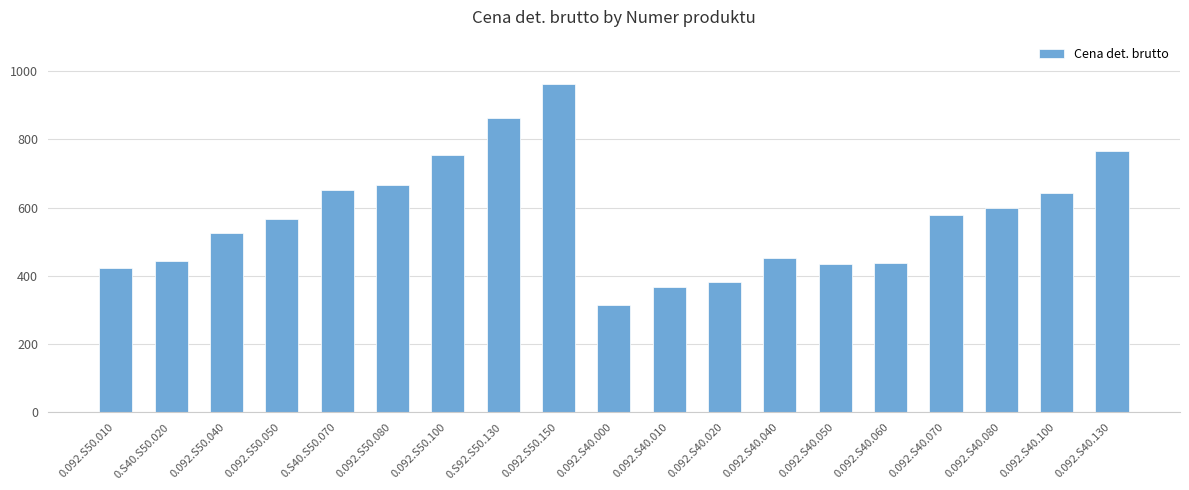

At which category does the chart reach its peak across all series?

0.092.S50.150